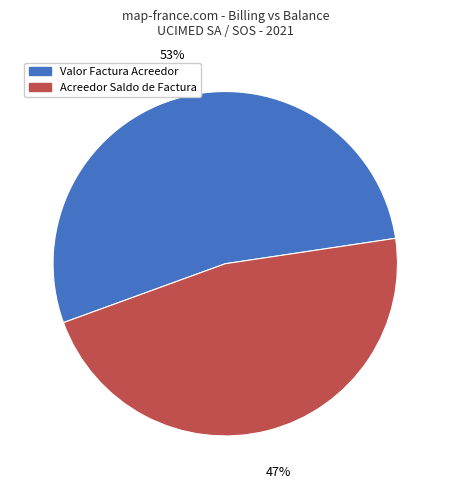

True or false: Acreedor Saldo de Factura accounts for 33% of the total.

False